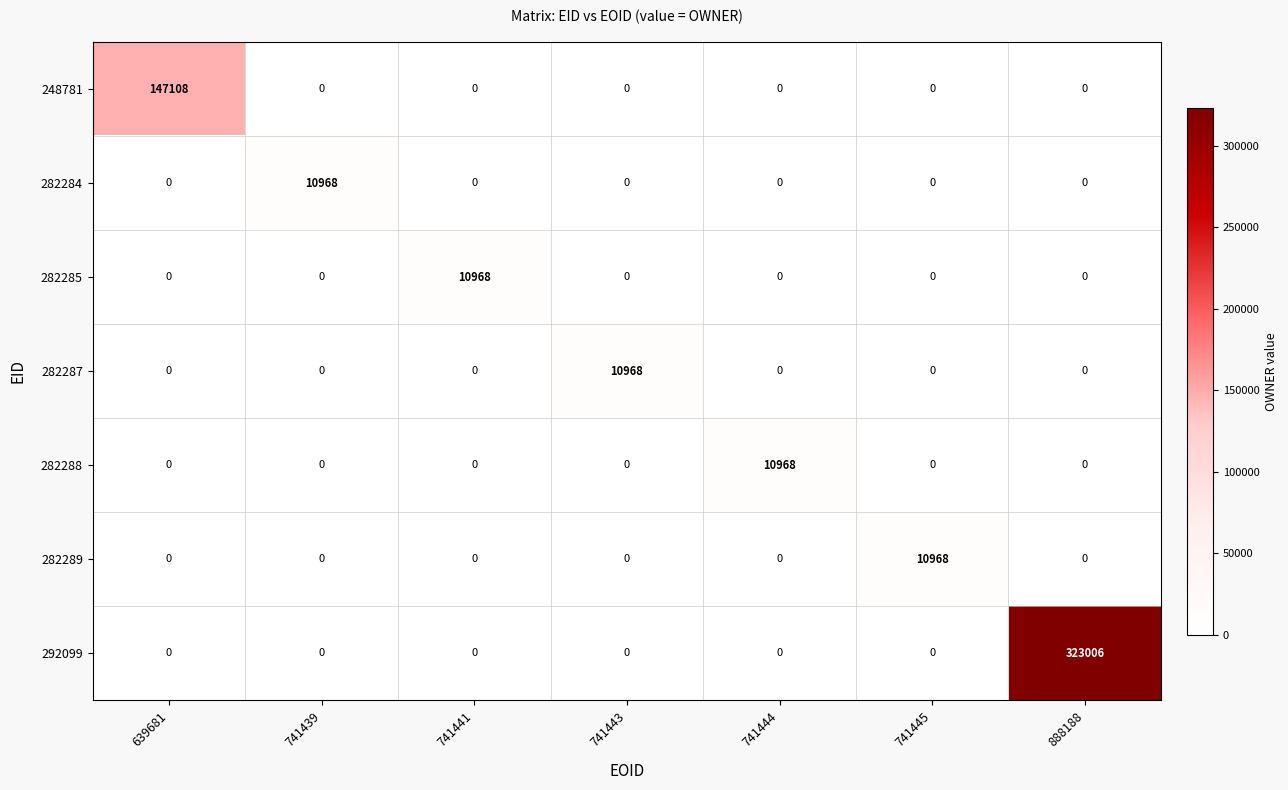

What is the average value of the 282287 series?

1567